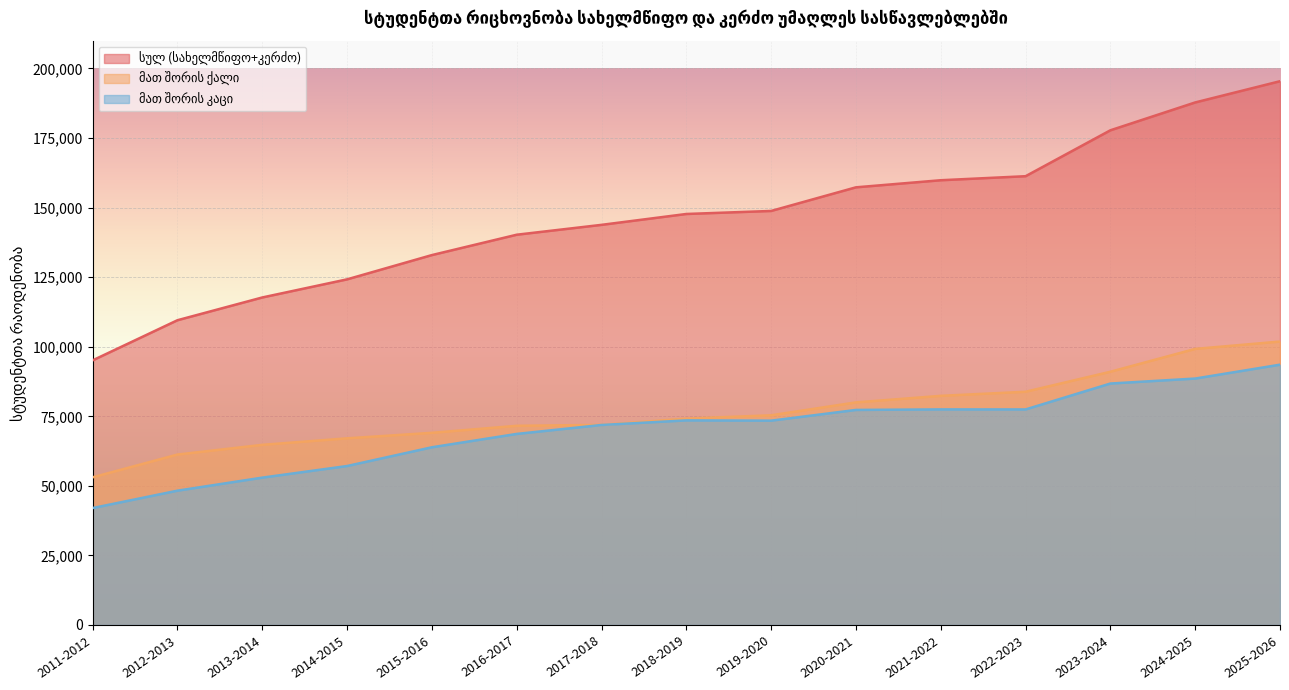

The value of მათ შორის ქალი at 2017-2018 is 120688. True or false?

False